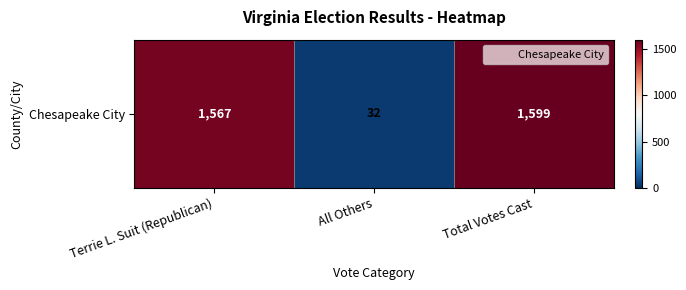

Is it true that the value at Terrie L. Suit (Republican) is 2653?

False